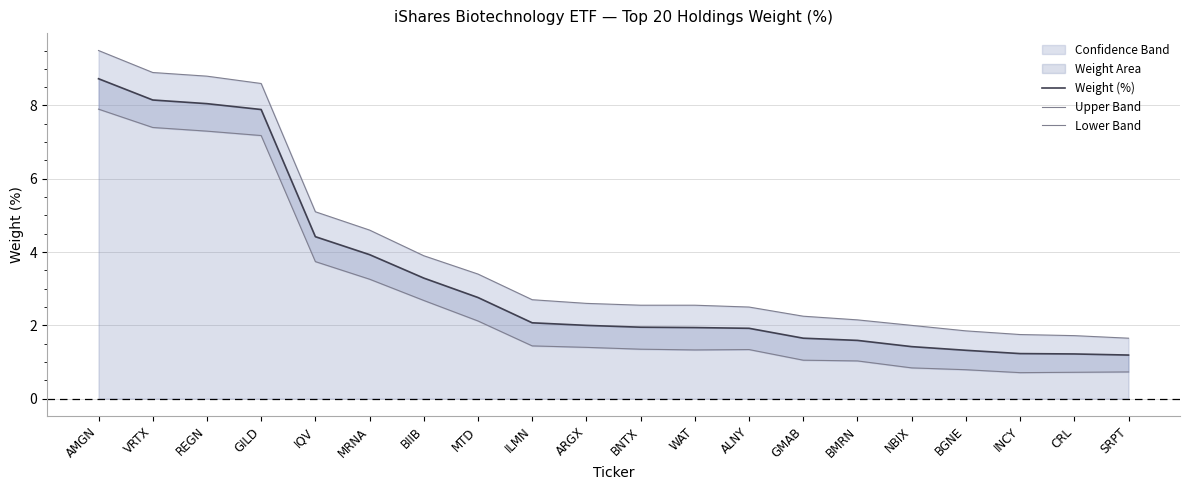

What is the label of the 16th point from the left?

NBIX